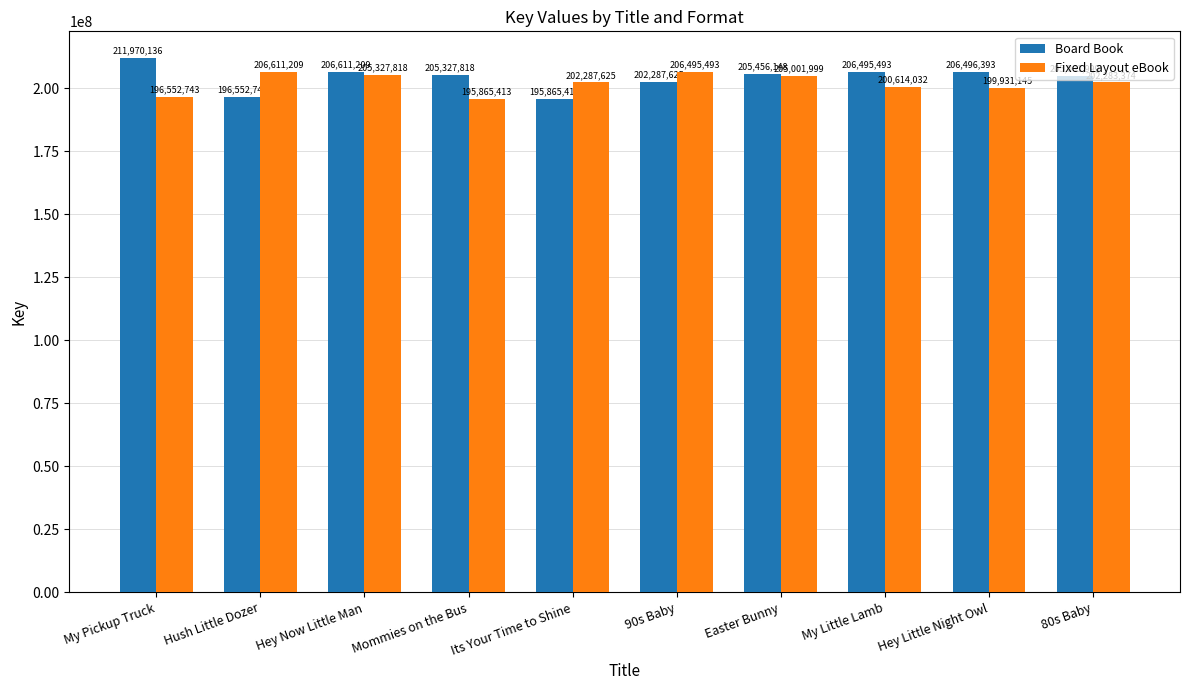

Which series changed the most between Its Your Time to Shine and My Little Lamb?

Board Book